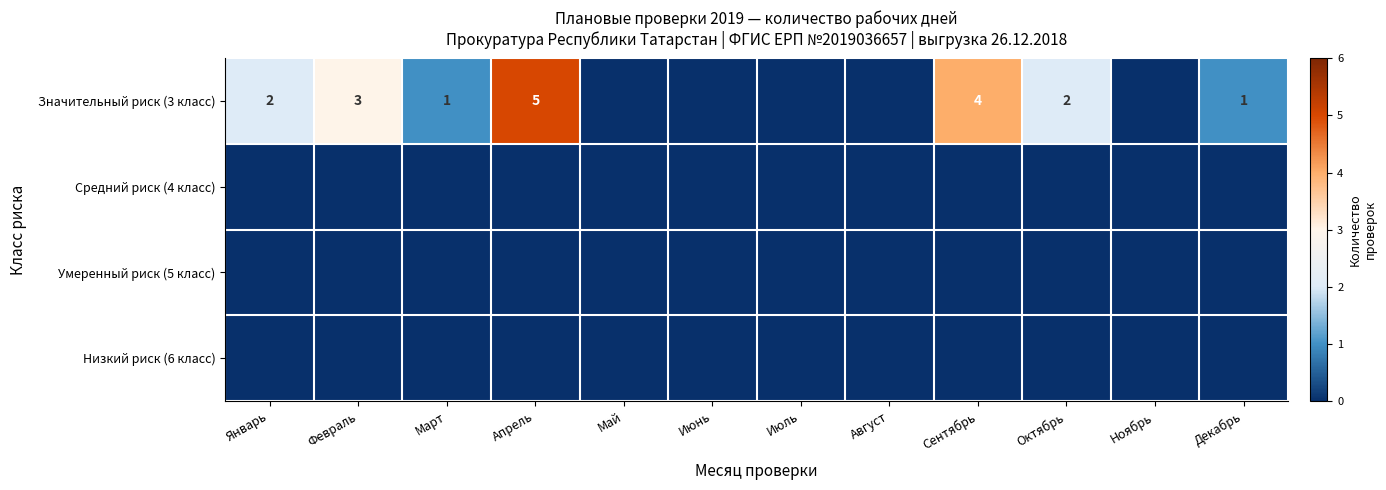

Which series has the widest spread of values?

Значительный риск (3 класс)